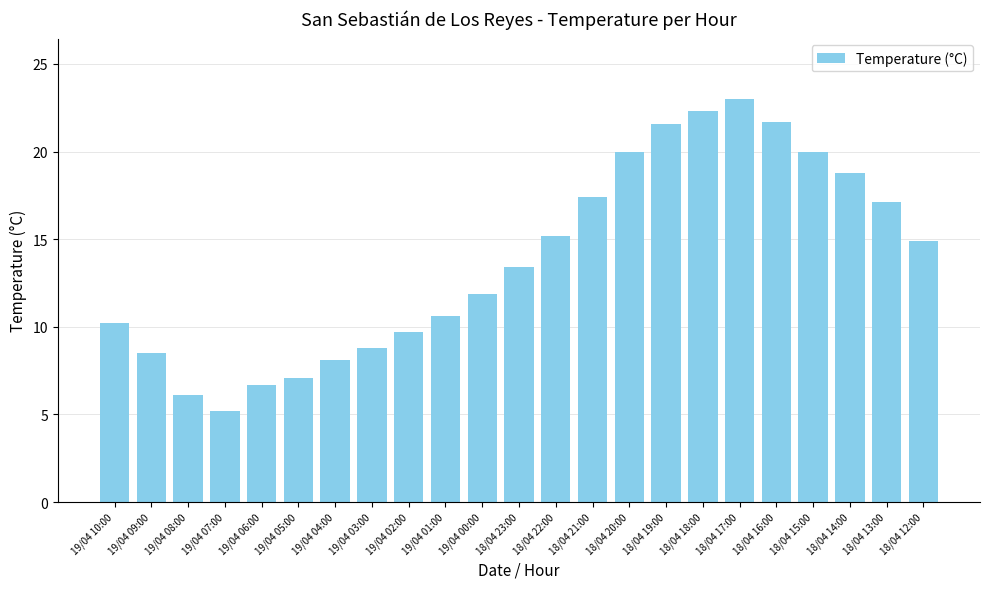

Does the chart contain any negative values?

No